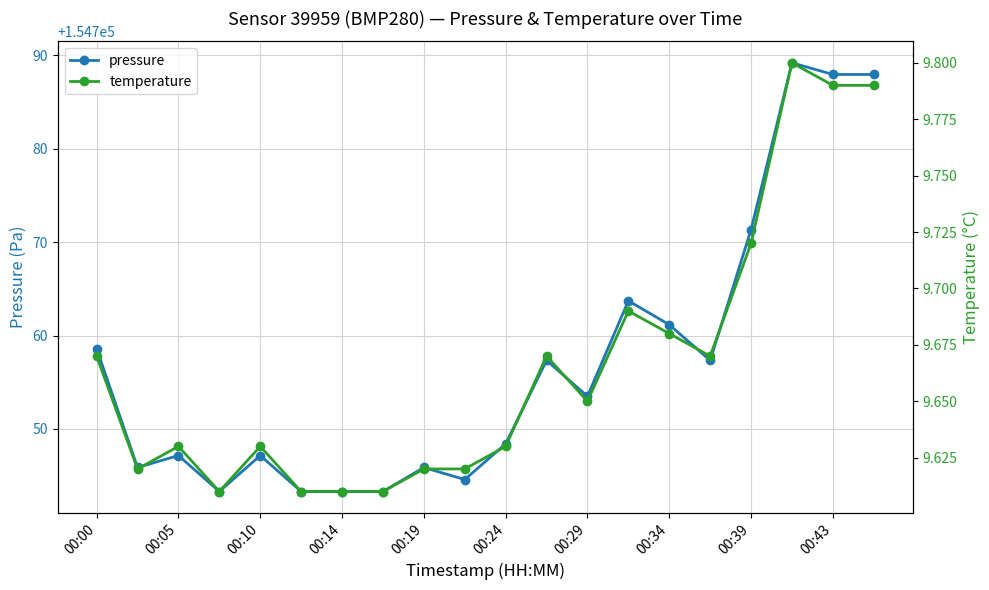

At how many categories does at least one series exceed 72977?

20